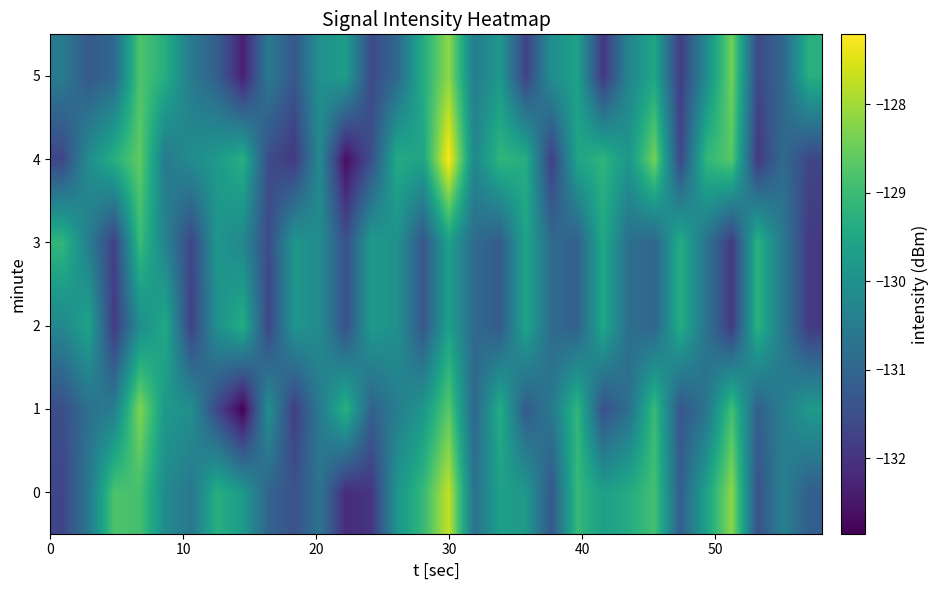

List the series in order of their peak value, lowest first.

2, 3, 1, 5, 0, 4